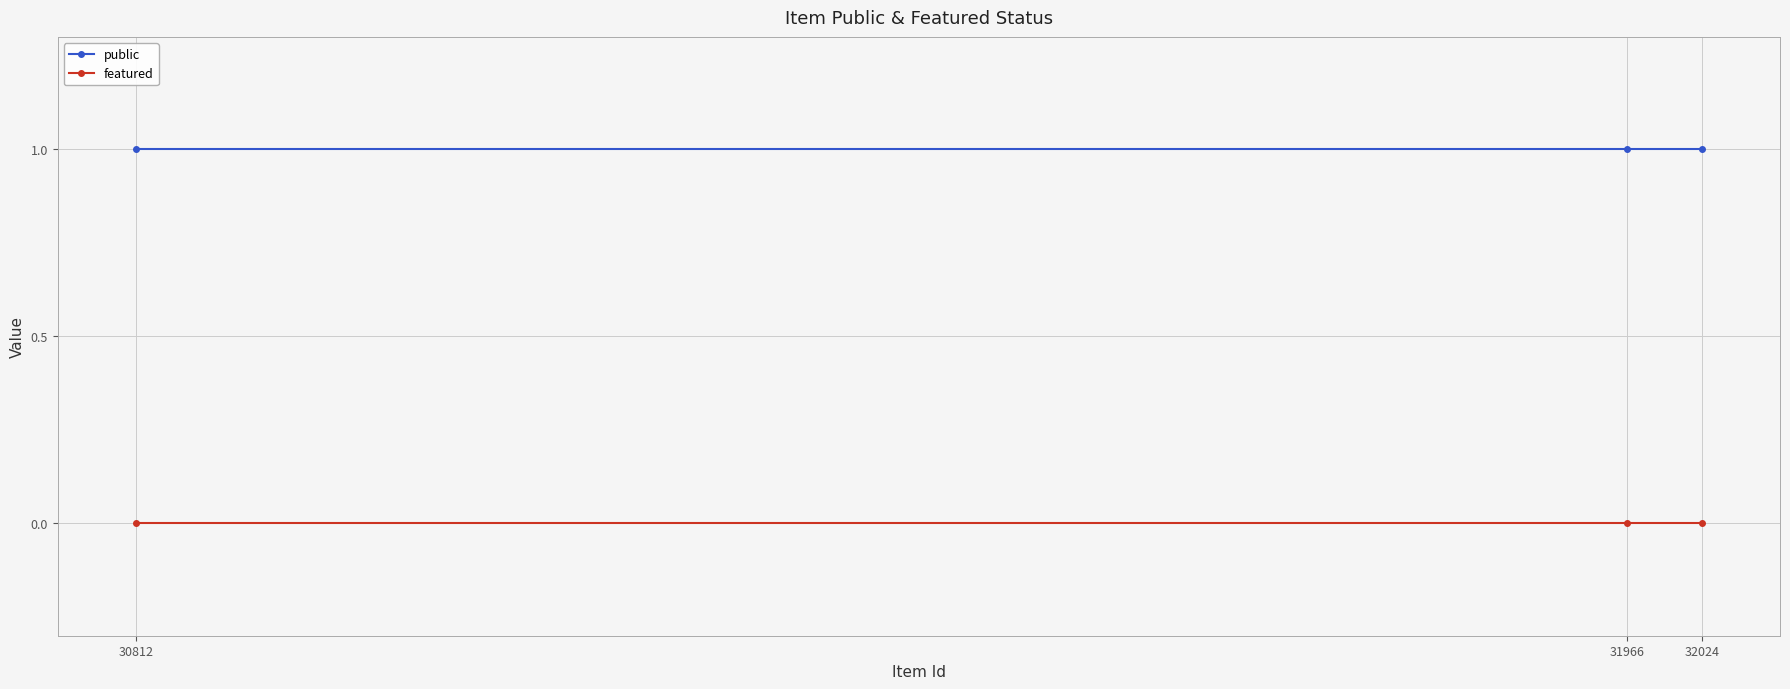

What is the average value of the public series?

1